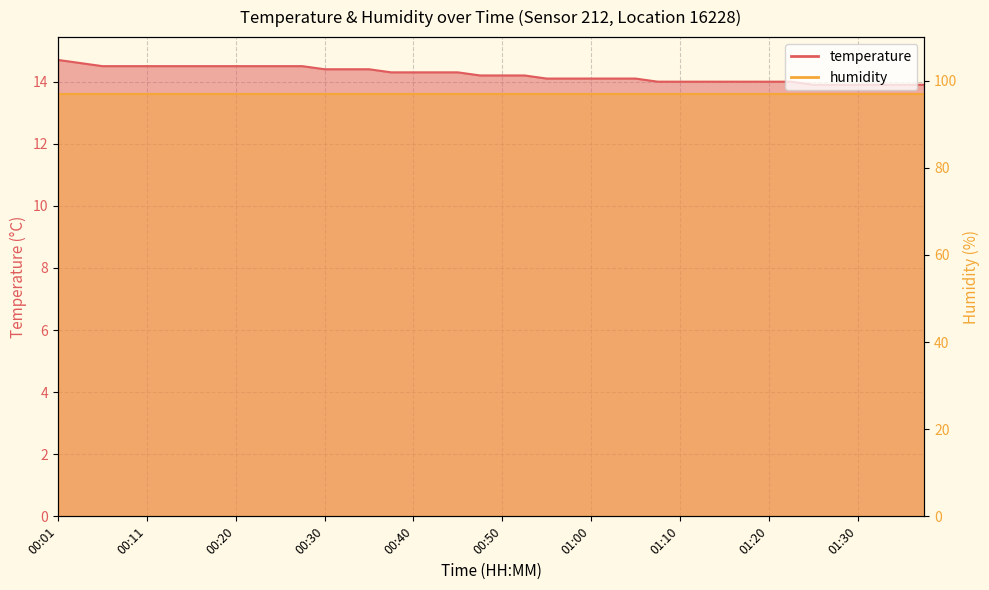

The value at 01:00 is 14.1. True or false?

True